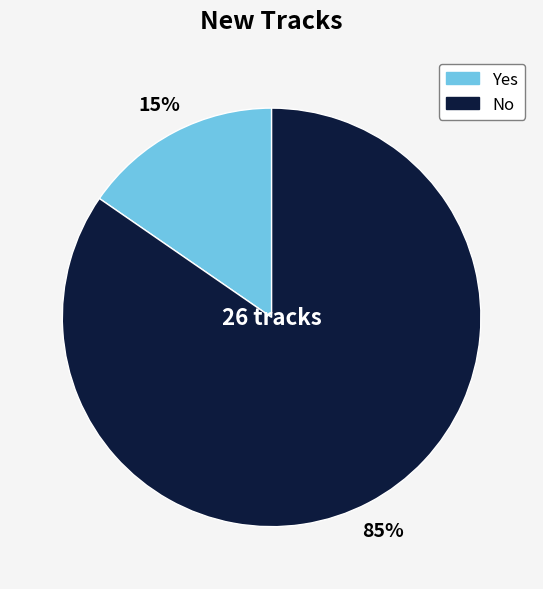

Count the number of slices in the pie.

2